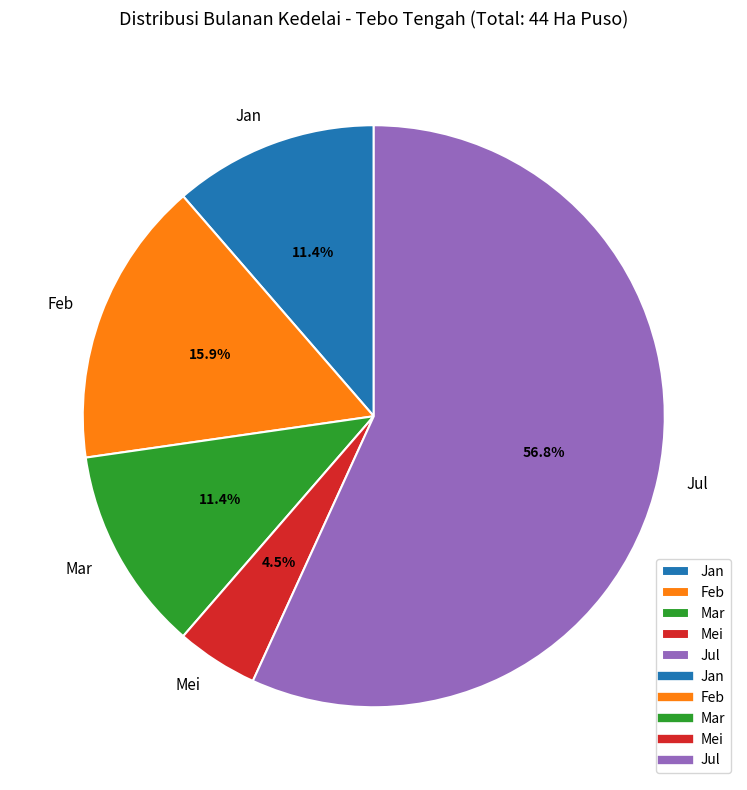

What percentage is NOT represented by Mar?

88.6%